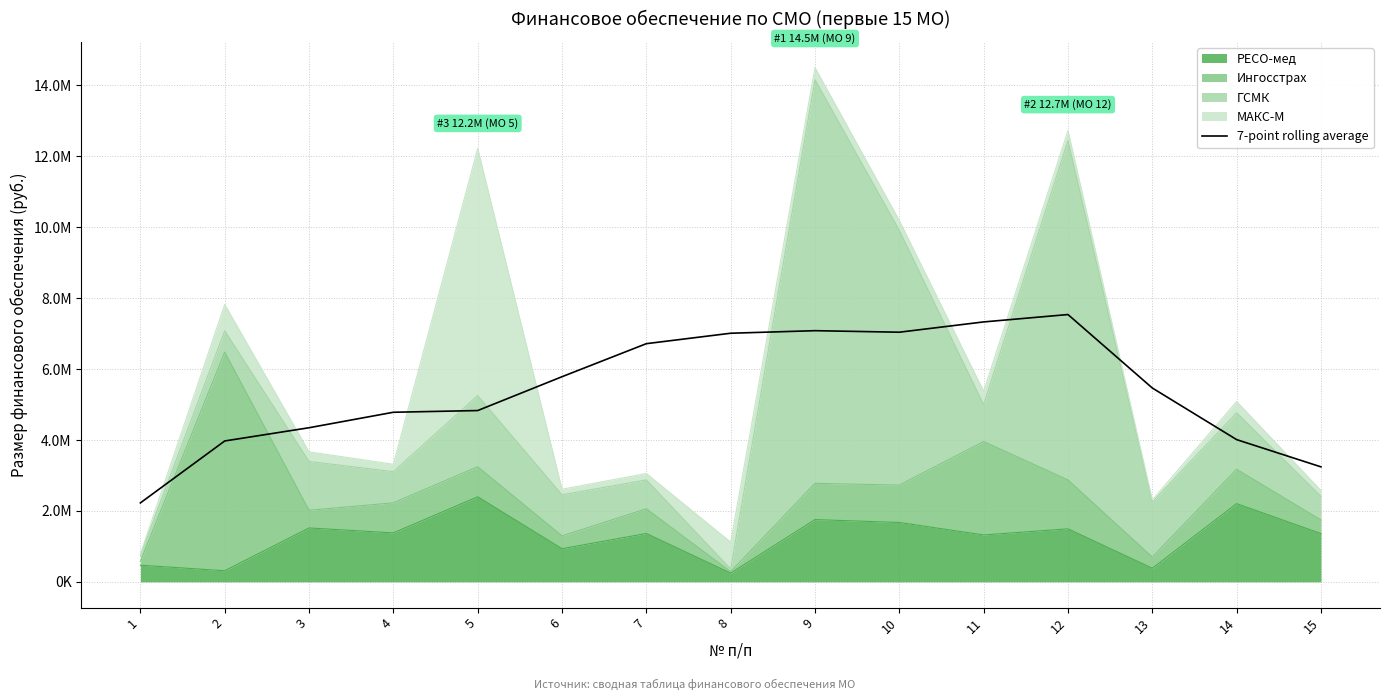

What is the difference between the maximum and minimum values?

5309772.4